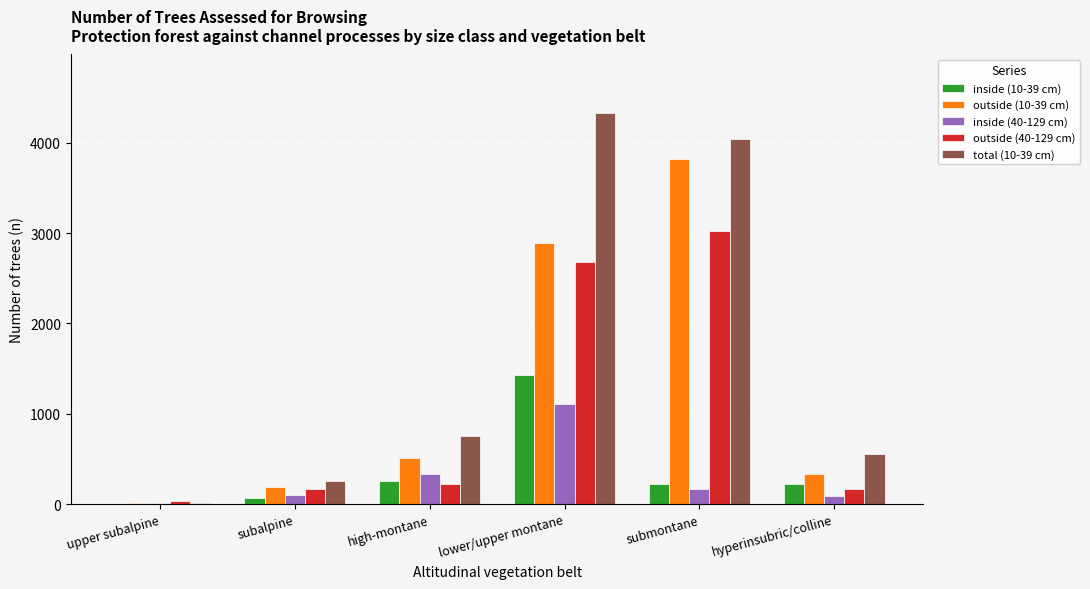

True or false: outside (10-39 cm) has a value of 188 at subalpine.

True